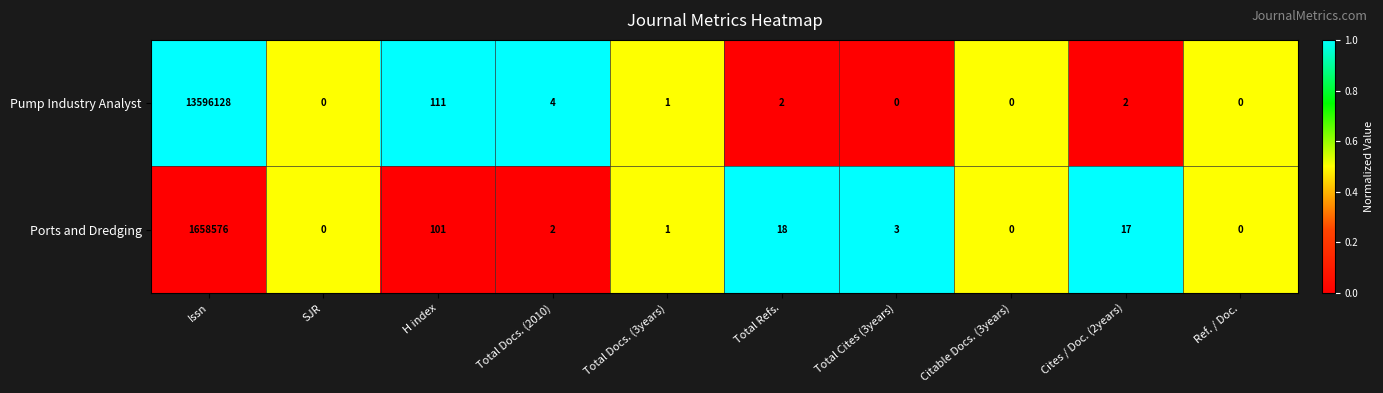

Reading right to left, list all the values displayed in this chart.

Pump Industry Analyst: Ref. / Doc.=0	Cites / Doc. (2years)=2	Citable Docs. (3years)=0	Total Cites (3years)=0	Total Refs.=2	Total Docs. (3years)=1	Total Docs. (2010)=4	H index=111	SJR=0	Issn=13596128
Ports and Dredging: Ref. / Doc.=0	Cites / Doc. (2years)=17	Citable Docs. (3years)=0	Total Cites (3years)=3	Total Refs.=18	Total Docs. (3years)=1	Total Docs. (2010)=2	H index=101	SJR=0	Issn=1658576